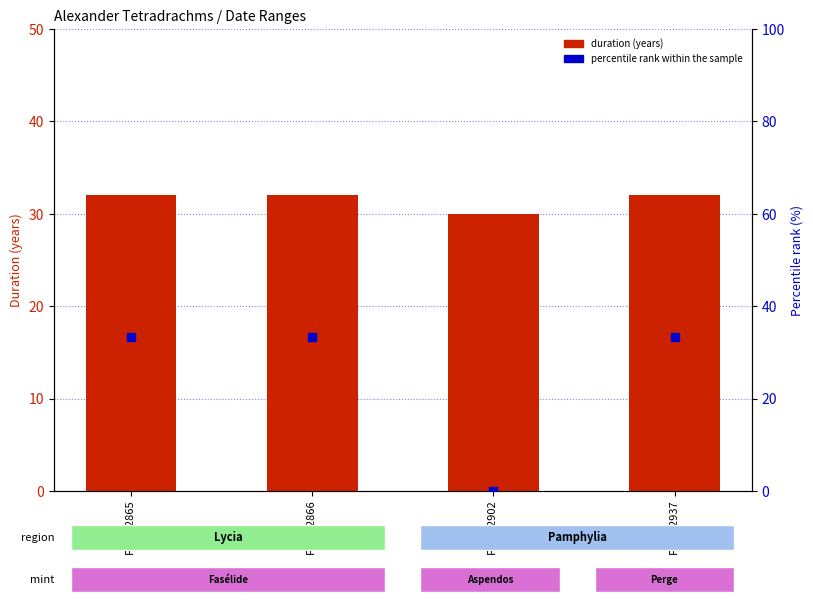

At how many categories does at least one series exceed 21?

4